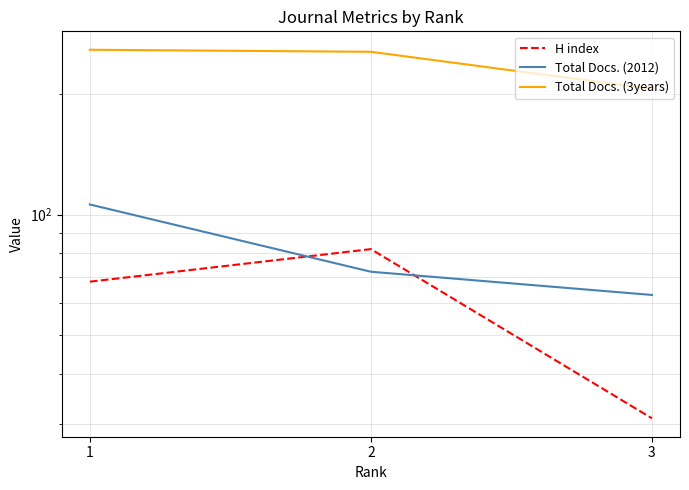

Reading left to right, extract all data points from this chart.

H index: 1=68	2=82	3=31
Total Docs. (2012): 1=106	2=72	3=63
Total Docs. (3years): 1=258	2=255	3=206